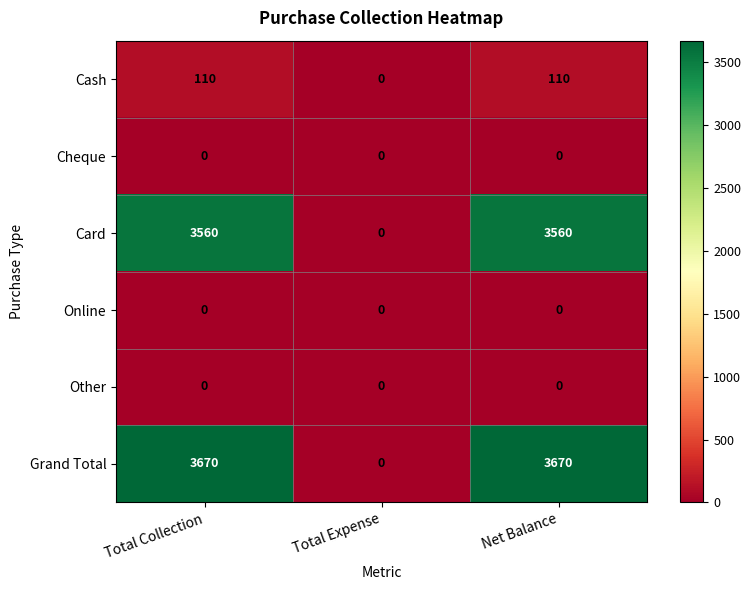

What is the highest value of the Cash series?

110